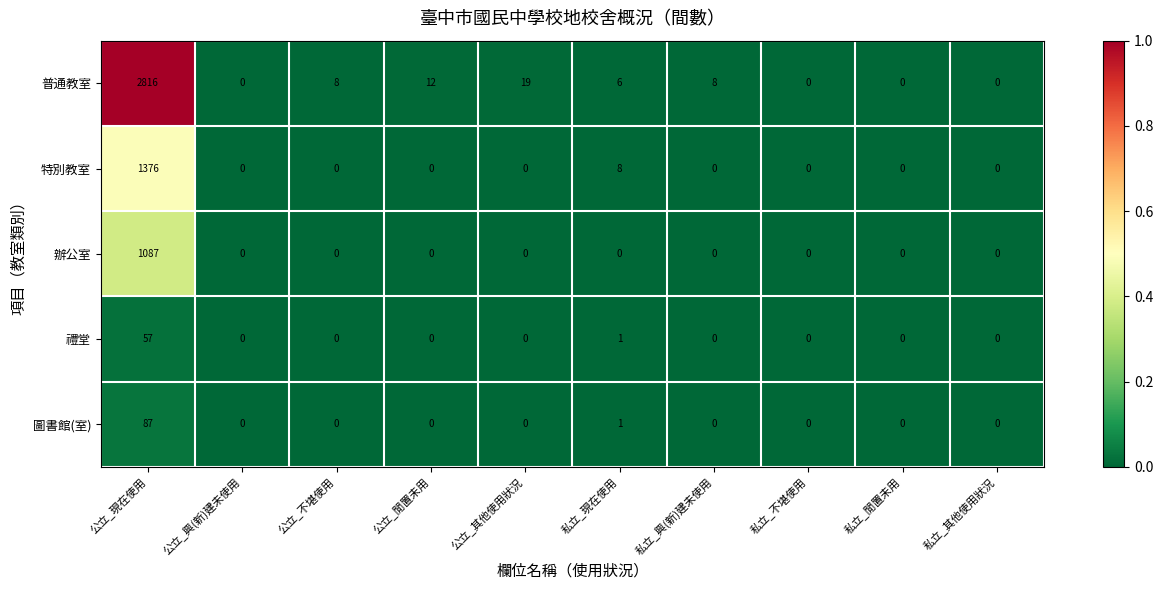

Which series has the largest range (max minus min)?

普通教室